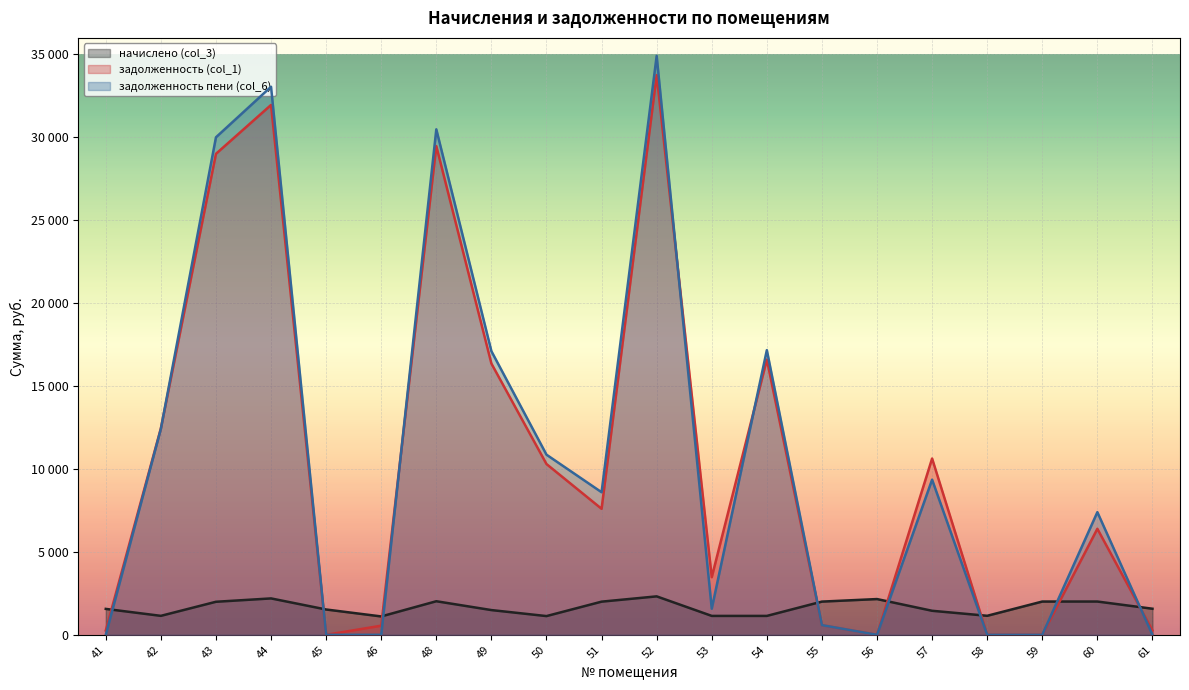

Which category has the lowest value across all series?

45